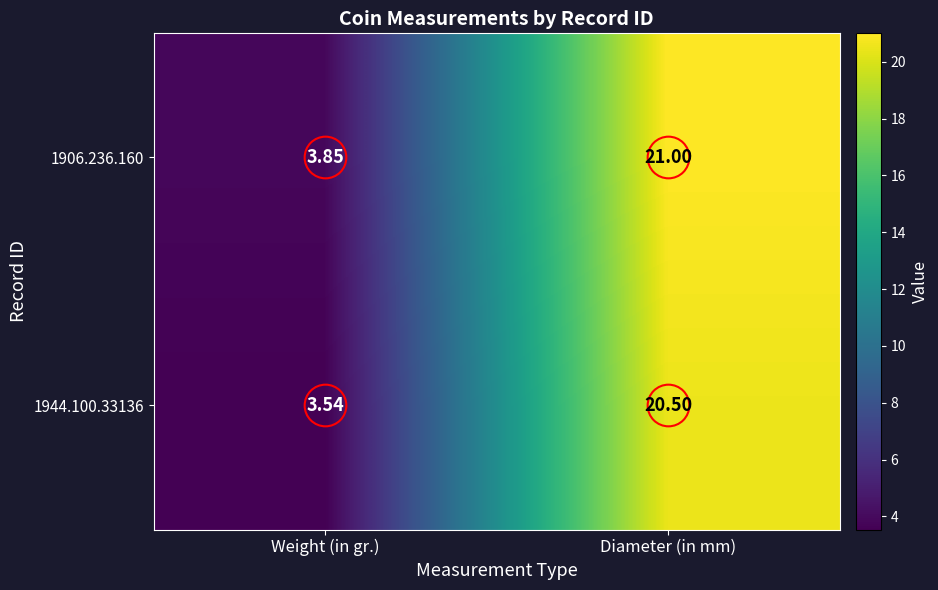

At which label does 1944.100.33136 first exceed 20?

Diameter (in mm)